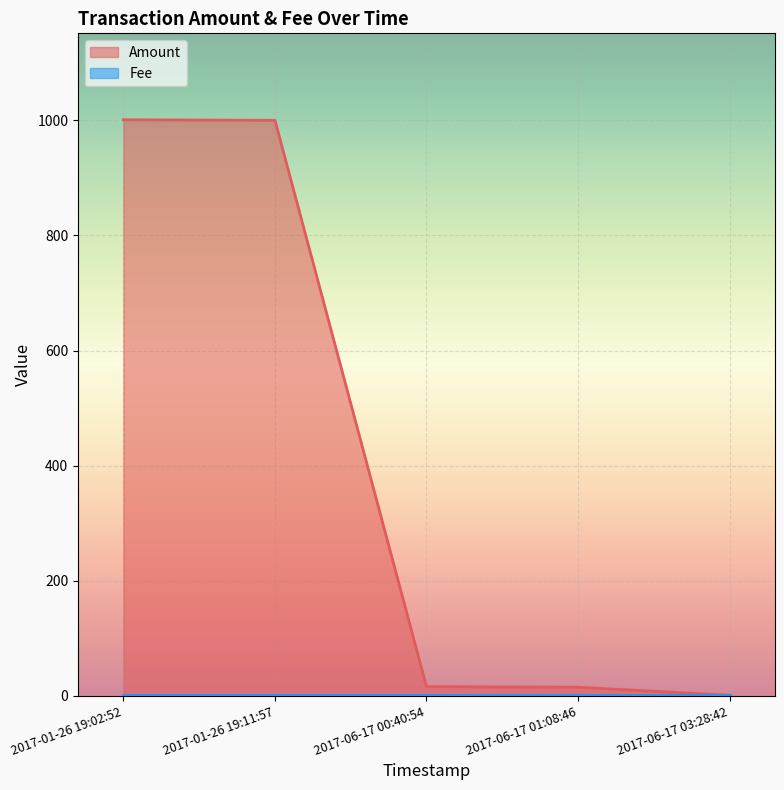

What is the sum of all Fee values?

5